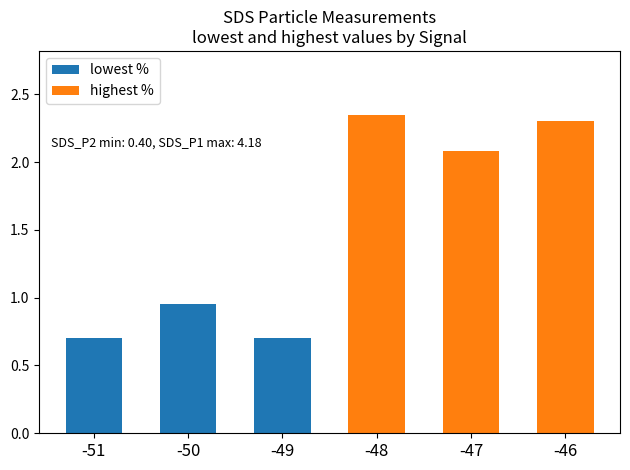

How many data points does each series have?

3